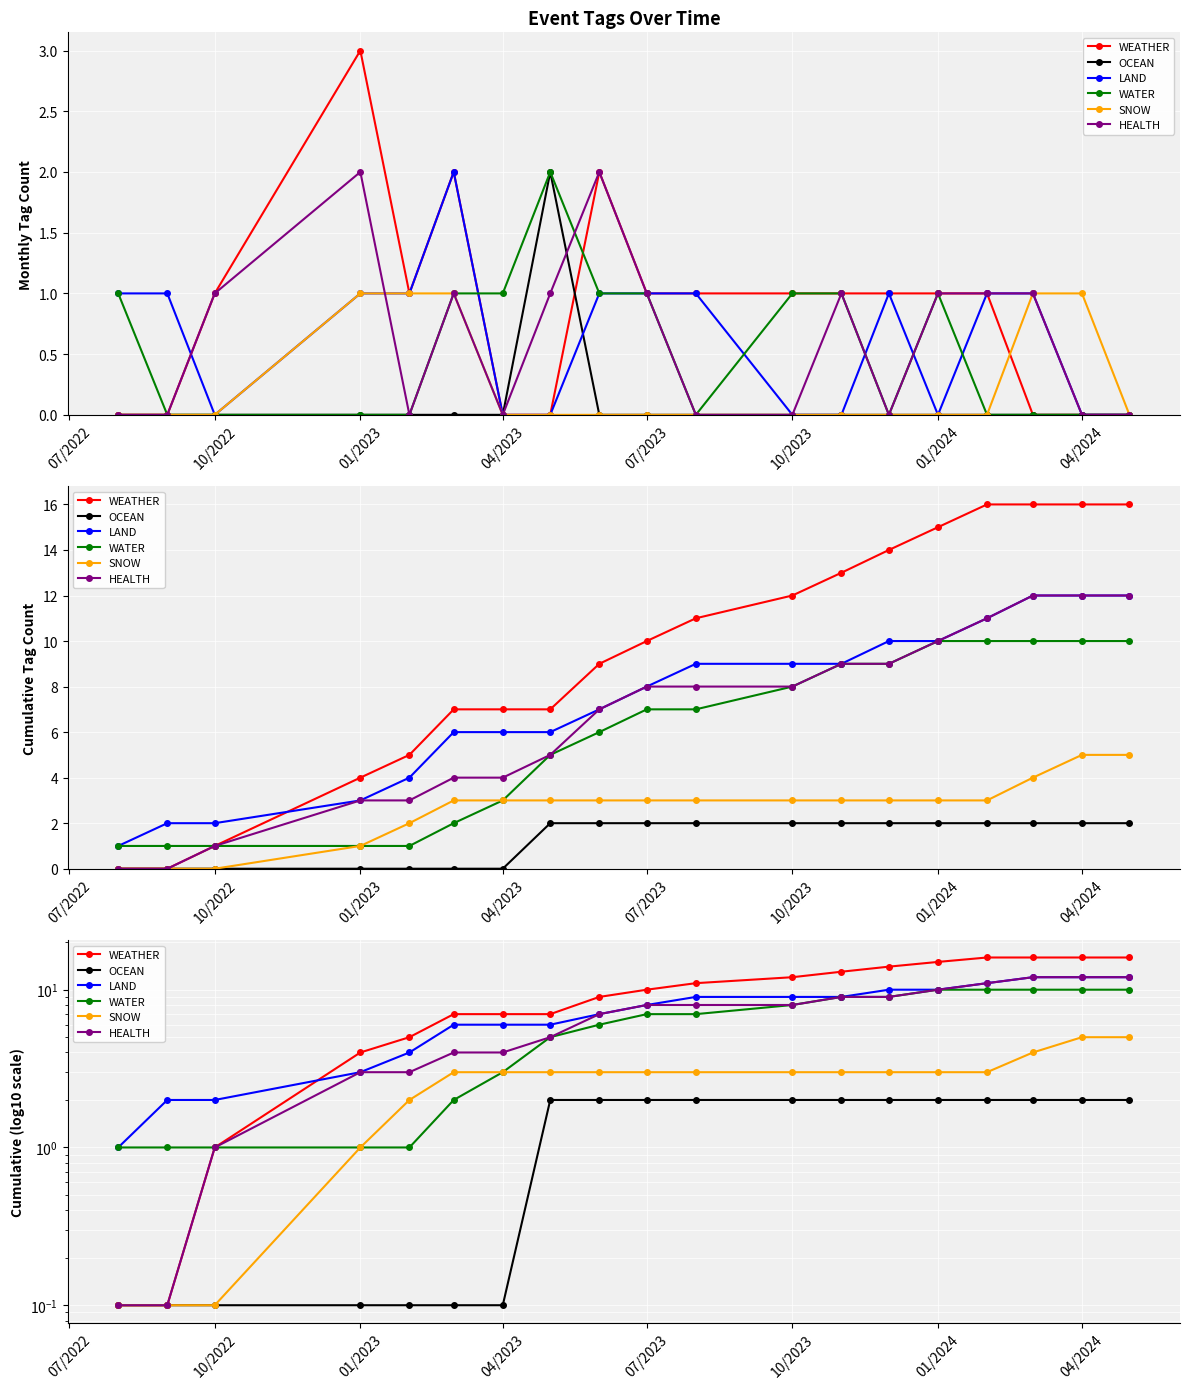

At how many categories does at least one series exceed 15?

4